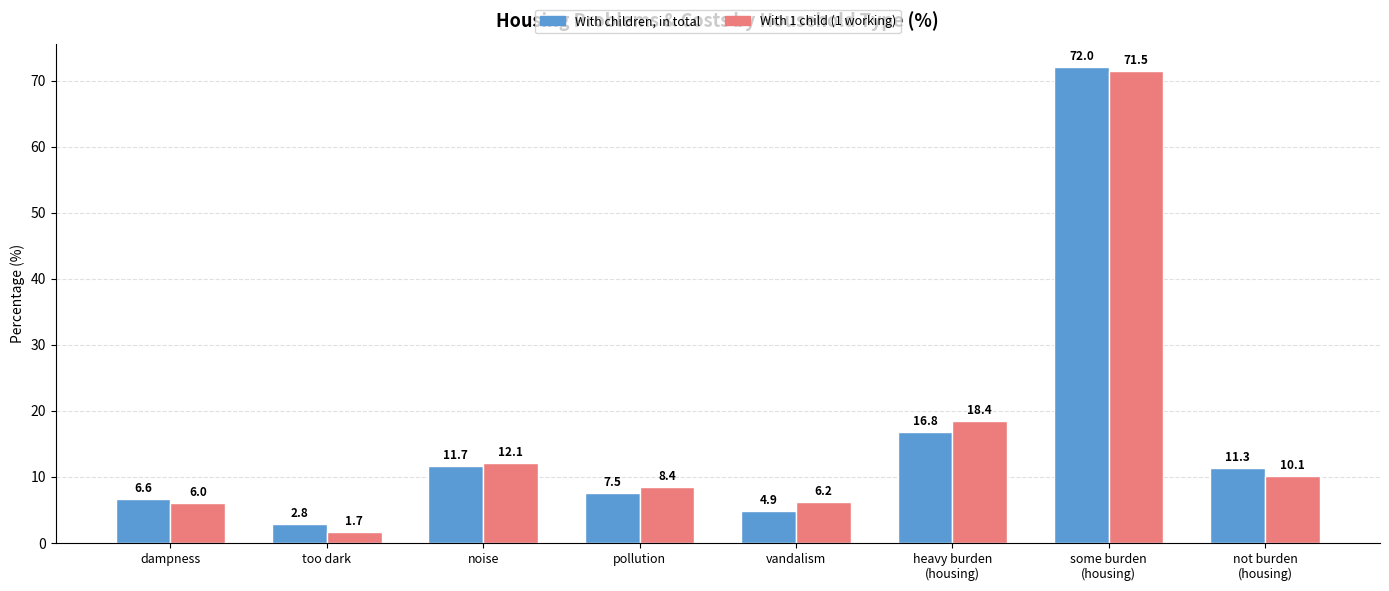

What is the difference between the highest and lowest values at some burden
(housing)?

0.5